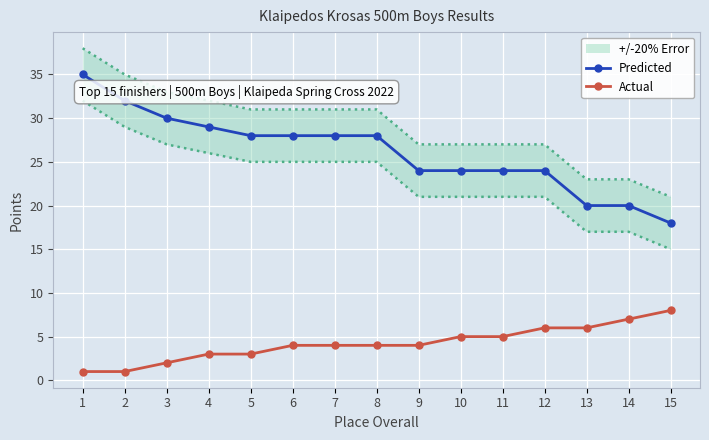

At 1, list the series in order from largest to smallest.

Predicted, Actual